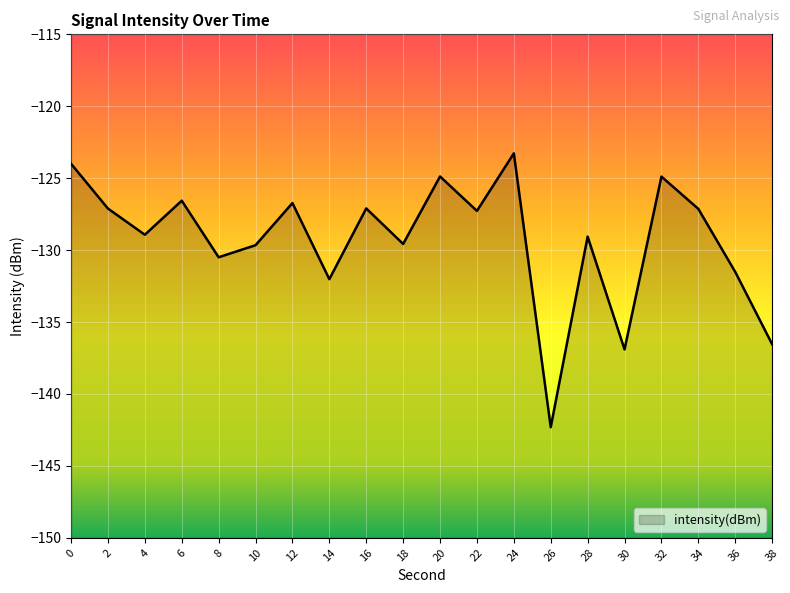

What is the difference between the values at 38 and 2?

9.4